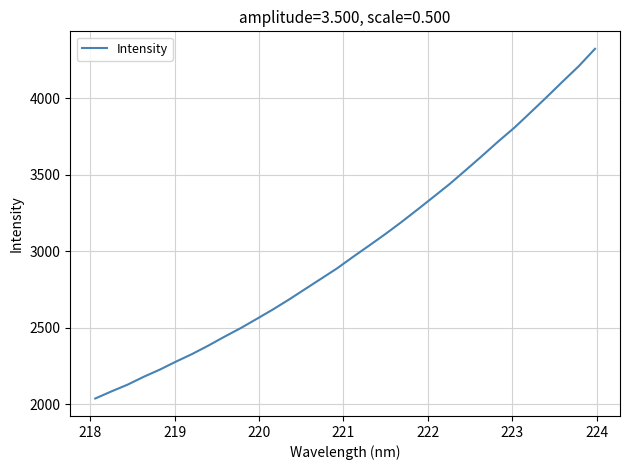

True or false: there are more than 2 points higher than both neighbors.

False